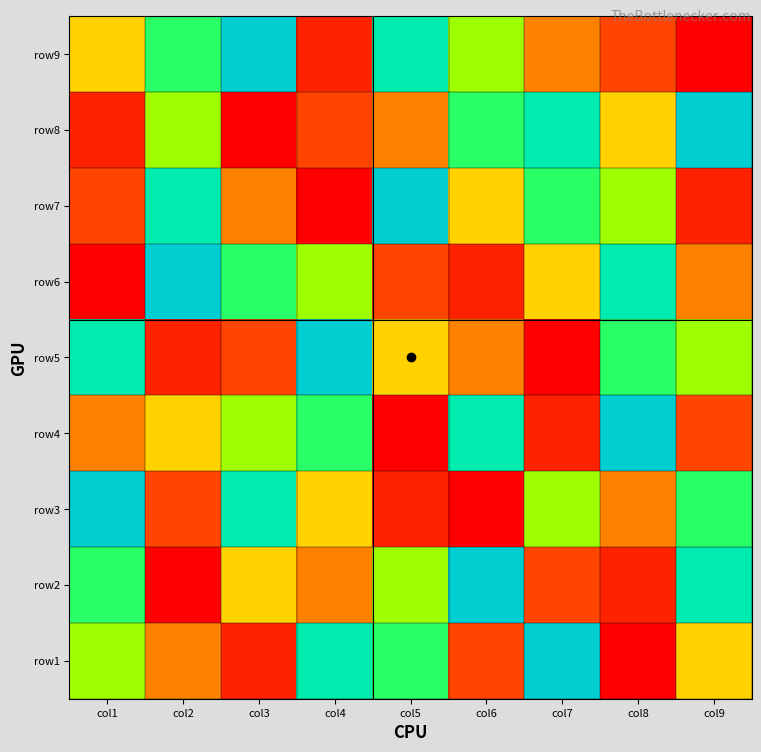

Between col6 and col9, which is larger?

col6